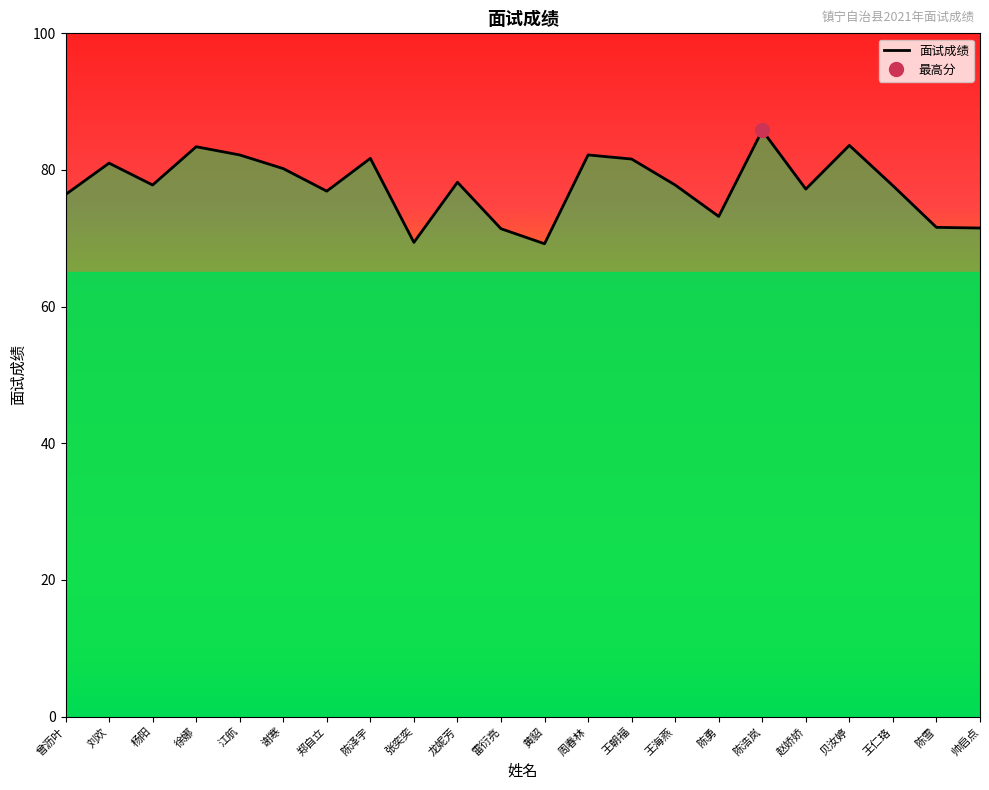

Count the number of data series in this chart.

1